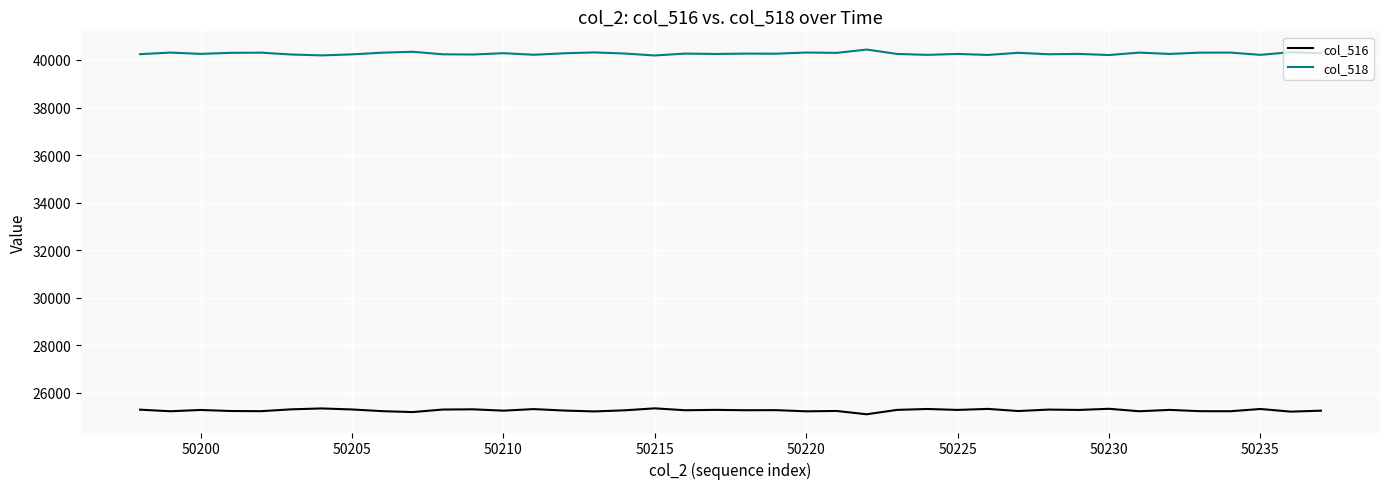

What is the minimum value for col_518?

40189